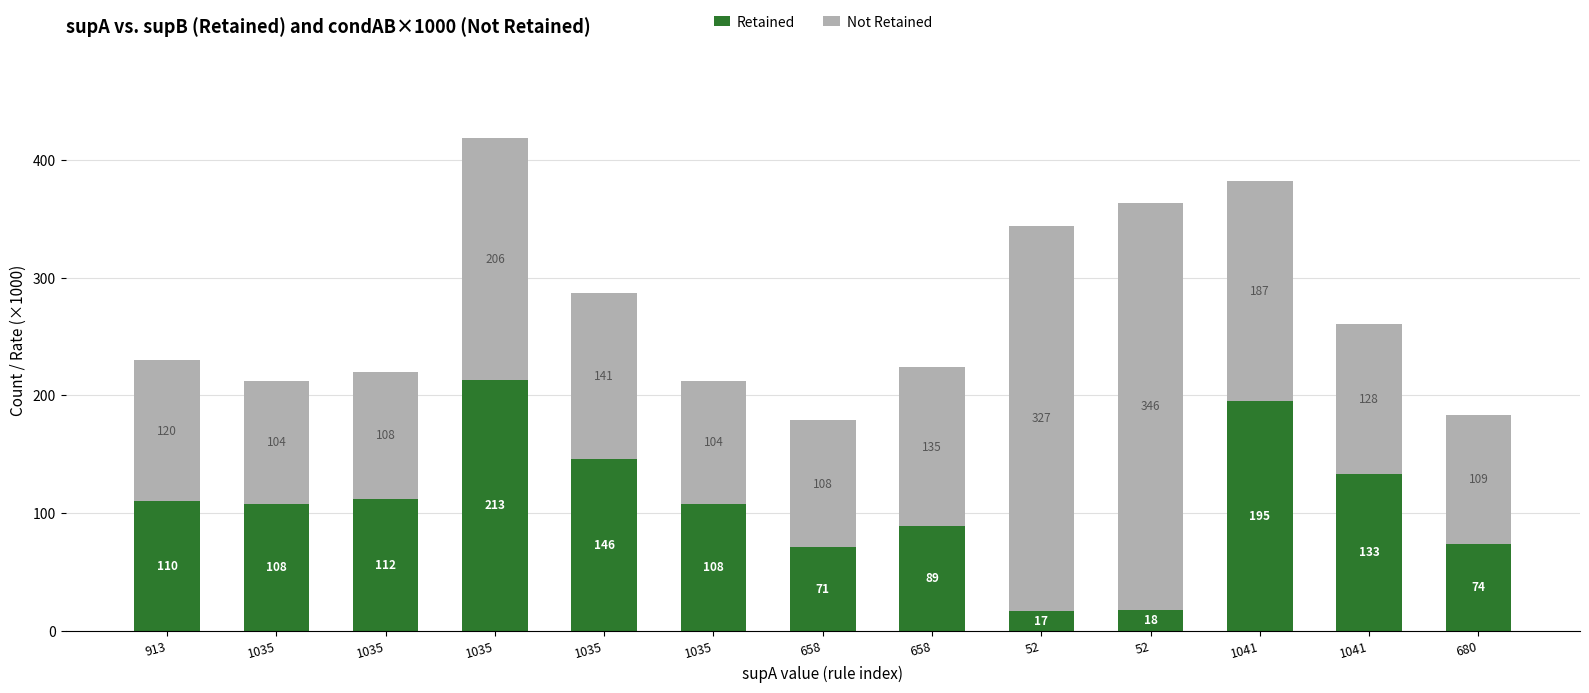

How many bars are there in total?

13